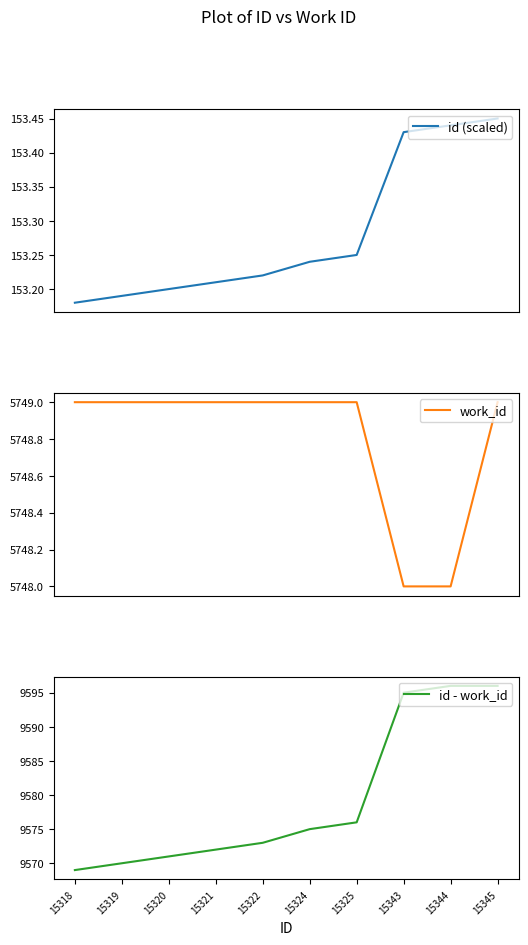

At which label is id (scaled) closest to 153?

15318